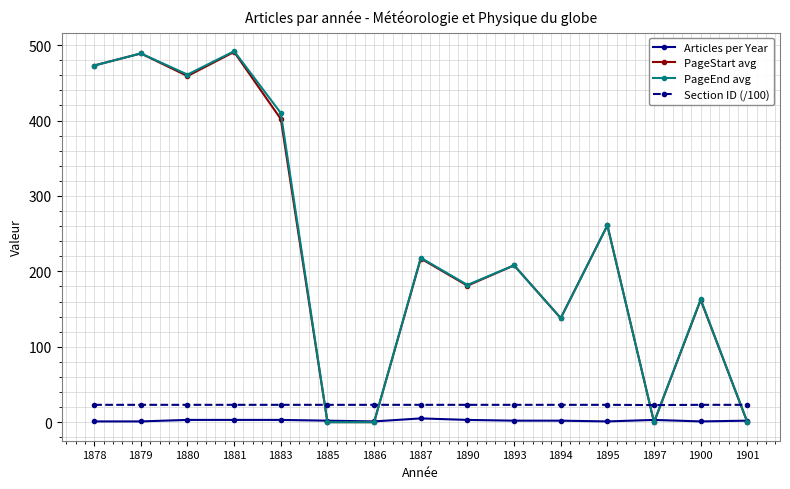

What value does the PageEnd avg series have at 1900?

163.0